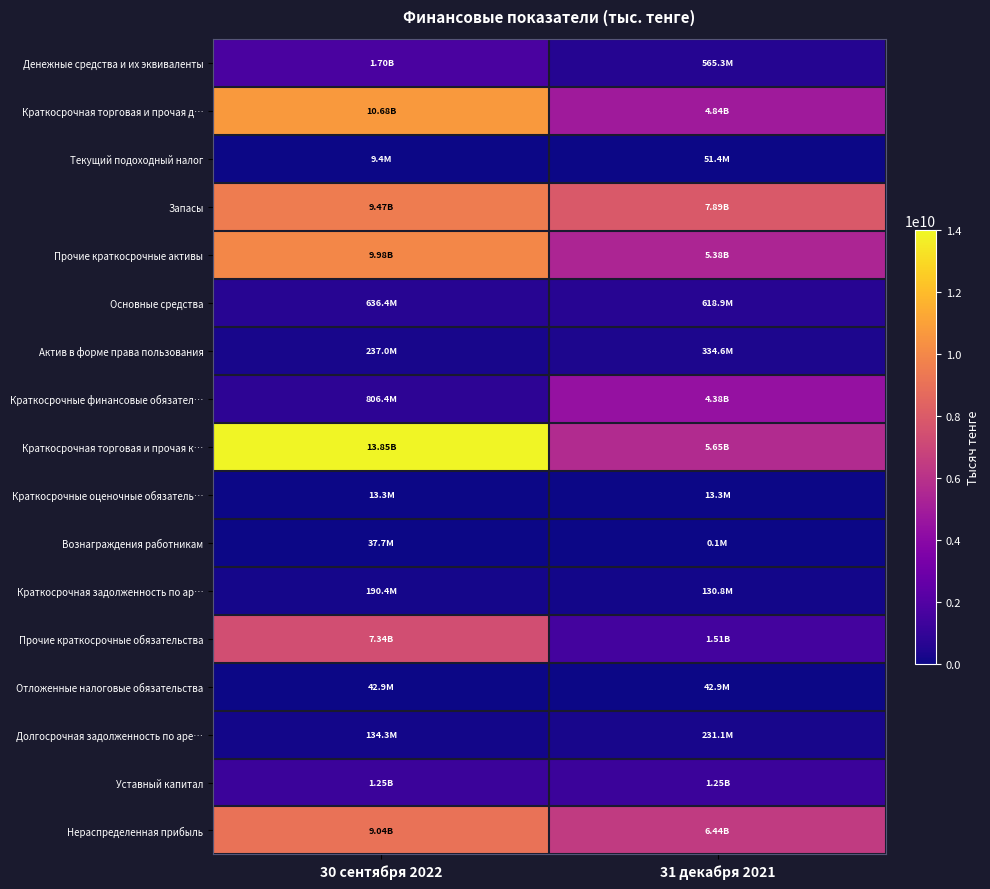

Reading left to right, transcribe all the data shown in this chart.

Денежные средства и их эквиваленты: 30 сентября 2022=1702584851	31 декабря 2021=565260161
Краткосрочная торговая и прочая д…: 30 сентября 2022=10675105747	31 декабря 2021=4844406216
Текущий подоходный налог: 30 сентября 2022=9388802	31 декабря 2021=51425627
Запасы: 30 сентября 2022=9470081782	31 декабря 2021=7891221001
Прочие краткосрочные активы: 30 сентября 2022=9982320309	31 декабря 2021=5375303000
Основные средства: 30 сентября 2022=636399986	31 декабря 2021=618875404
Актив в форме права пользования: 30 сентября 2022=236994946	31 декабря 2021=334645665
Краткосрочные финансовые обязател…: 30 сентября 2022=806374490	31 декабря 2021=4382495898
Краткосрочная торговая и прочая к…: 30 сентября 2022=13846524926	31 декабря 2021=5647306180
Краткосрочные оценочные обязатель…: 30 сентября 2022=13332123	31 декабря 2021=13332123
Вознаграждения работникам: 30 сентября 2022=37733445	31 декабря 2021=86175
Краткосрочная задолженность по ар…: 30 сентября 2022=190438275	31 декабря 2021=130775226
Прочие краткосрочные обязательства: 30 сентября 2022=7342122819	31 декабря 2021=1505987160
Отложенные налоговые обязательства: 30 сентября 2022=42862260	31 декабря 2021=42862260
Долгосрочная задолженность по аре…: 30 сентября 2022=134338354	31 декабря 2021=231083134
Уставный капитал: 30 сентября 2022=1248498097	31 декабря 2021=1248498097
Нераспределенная прибыль: 30 сентября 2022=9041692018	31 декабря 2021=6437029322